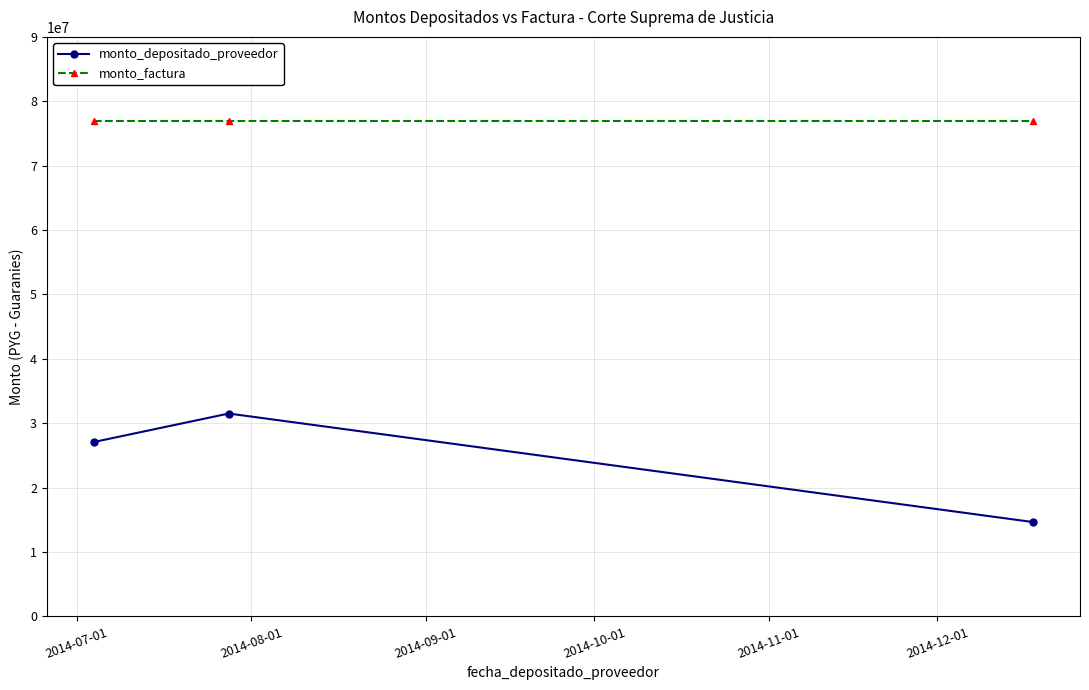

What is the value of the monto_depositado_proveedor point at the 1st from the left?

27077781